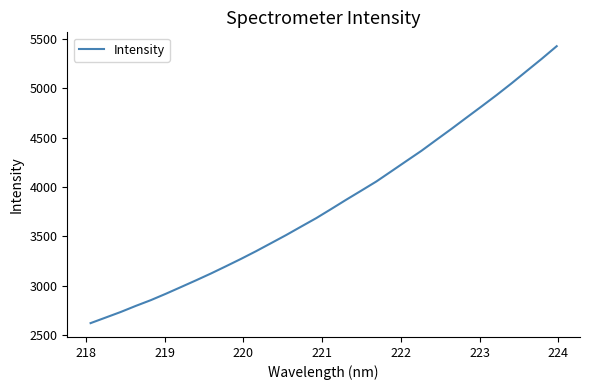

What is the smallest value displayed?

2623.5